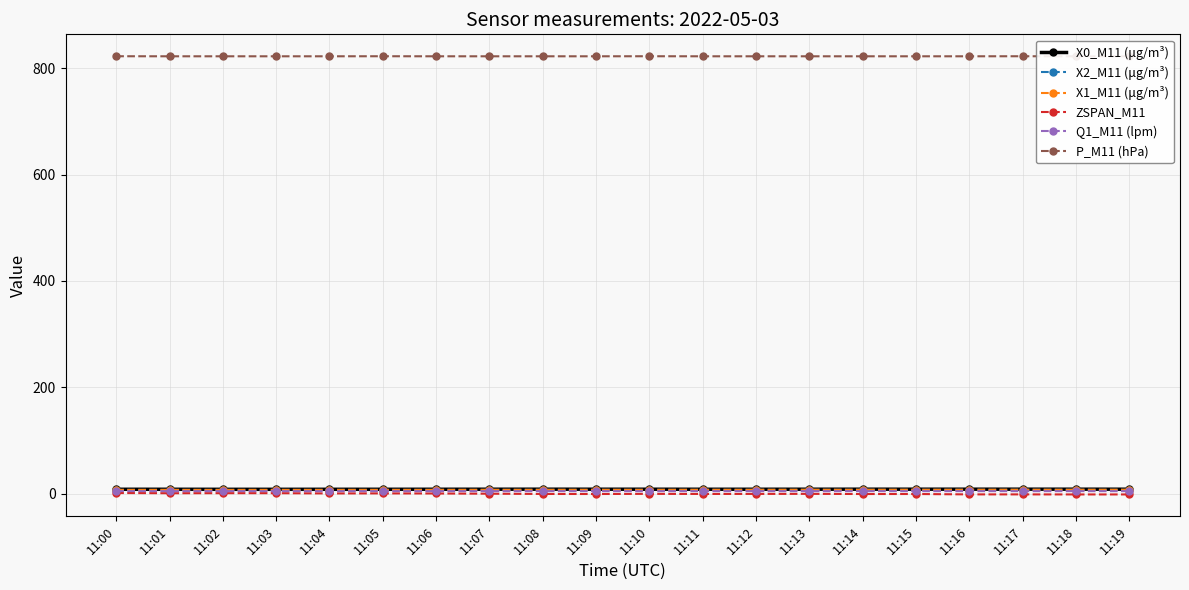

True or false: X1_M11 (μg/m³) has a value of 7.6 at 11:15.

True